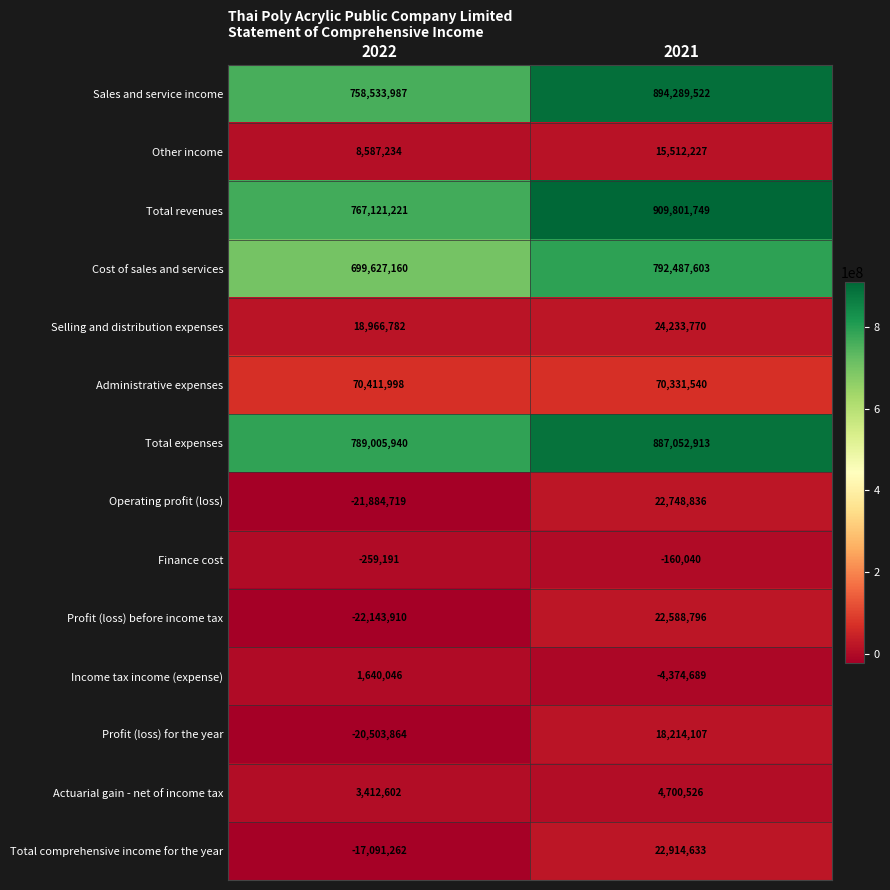

The Total expenses series shows 1342893326 at 2022. True or false?

False